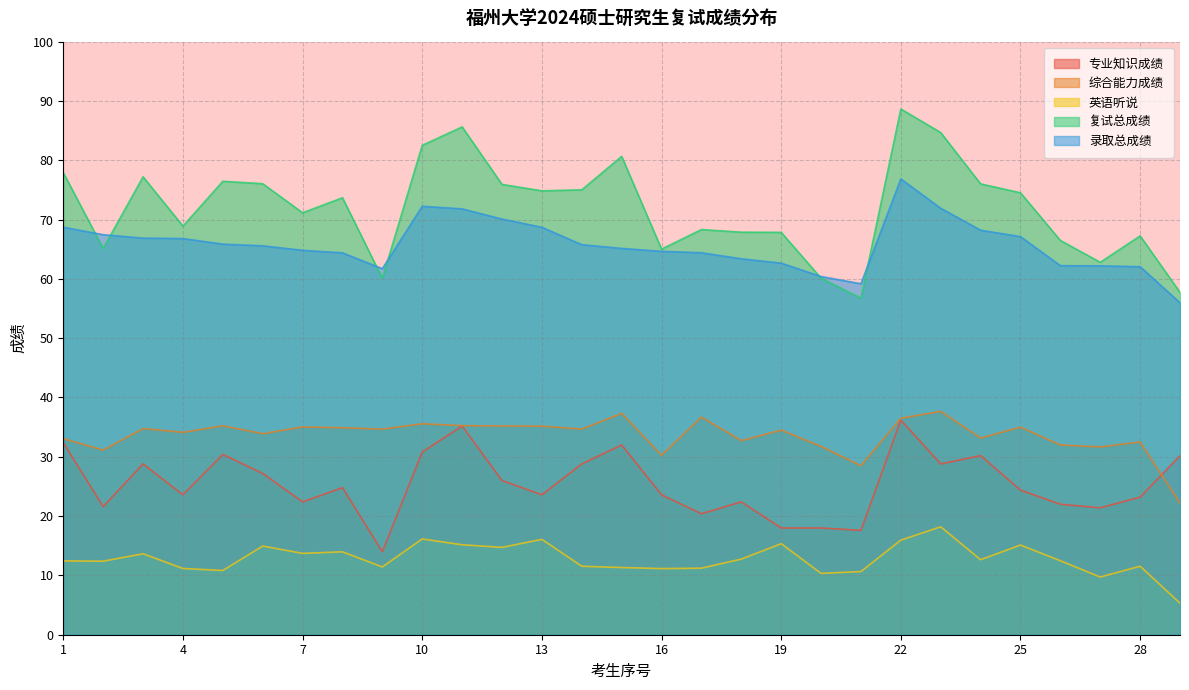

Which category has the highest value across all series?

22